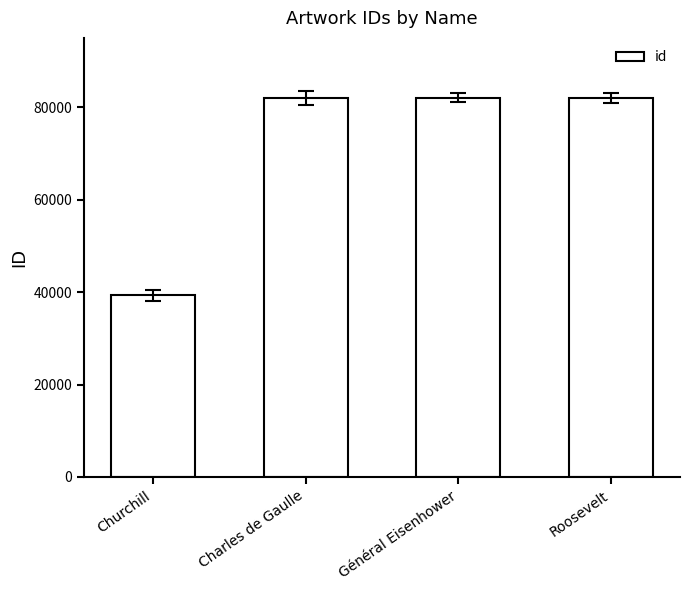

How many series are shown in this chart?

1